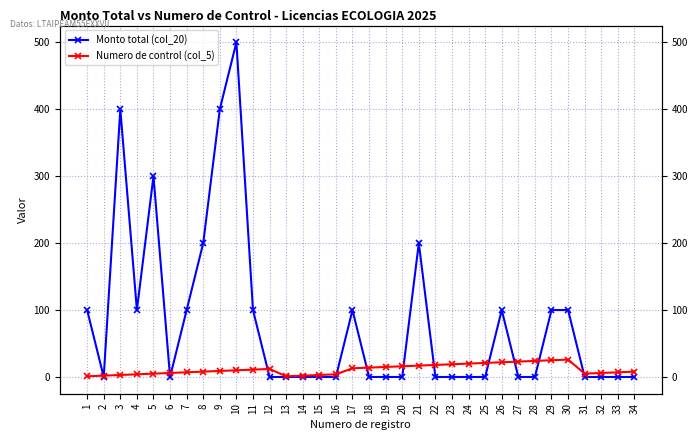

True or false: Monto total (col_20) and Numero de control (col_5) cross at least once.

True